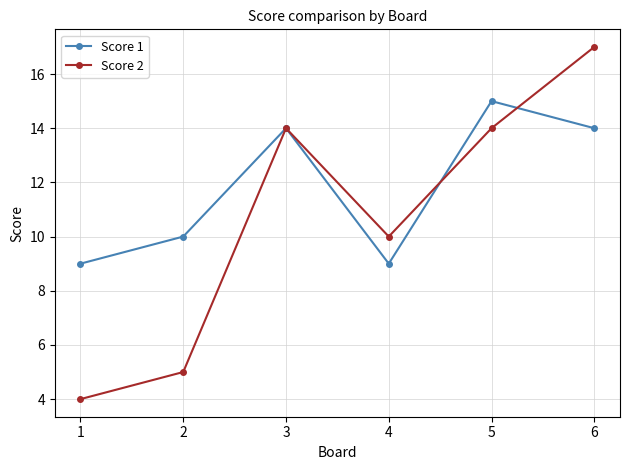

Count the number of categories in the chart.

6